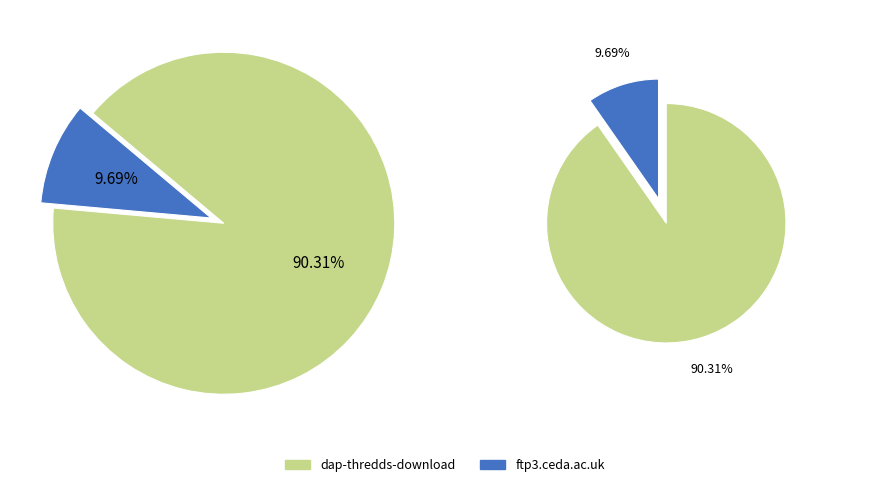

To the nearest percent, what portion does ftp3.ceda.ac.uk represent?

10%